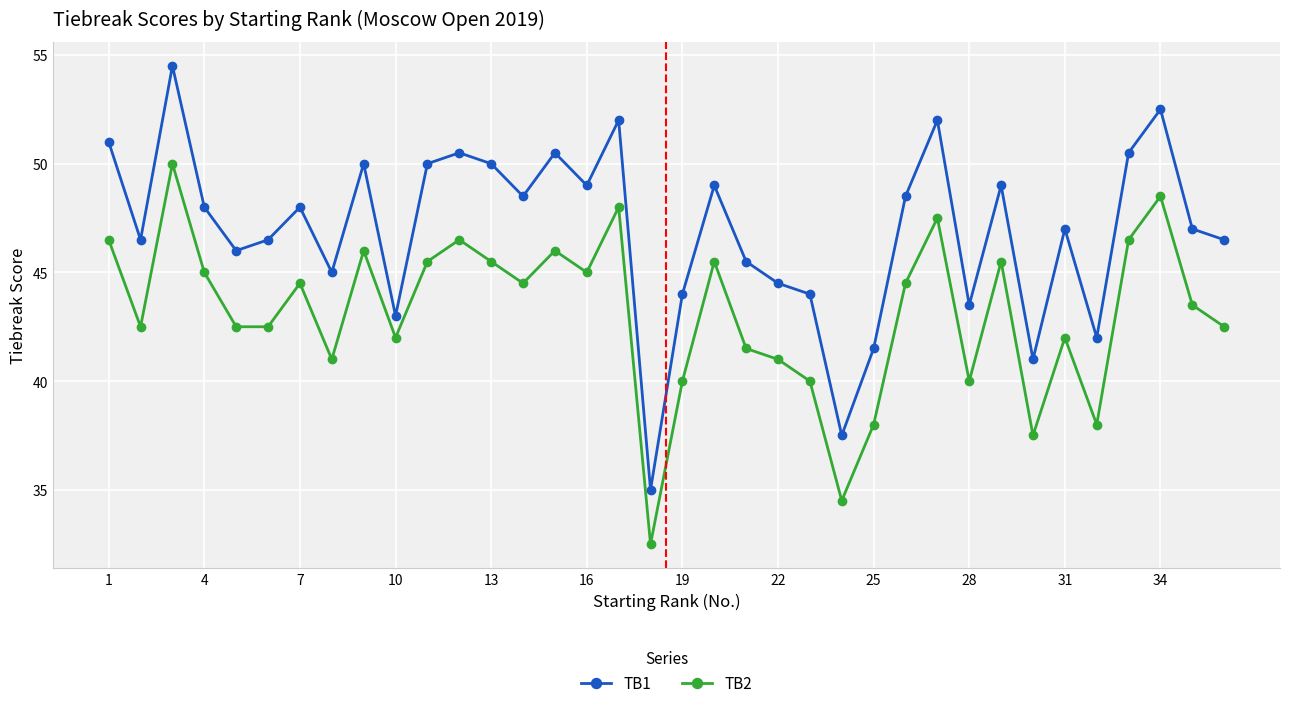

What is the value of the TB2 point at the 6th from the left?

42.5